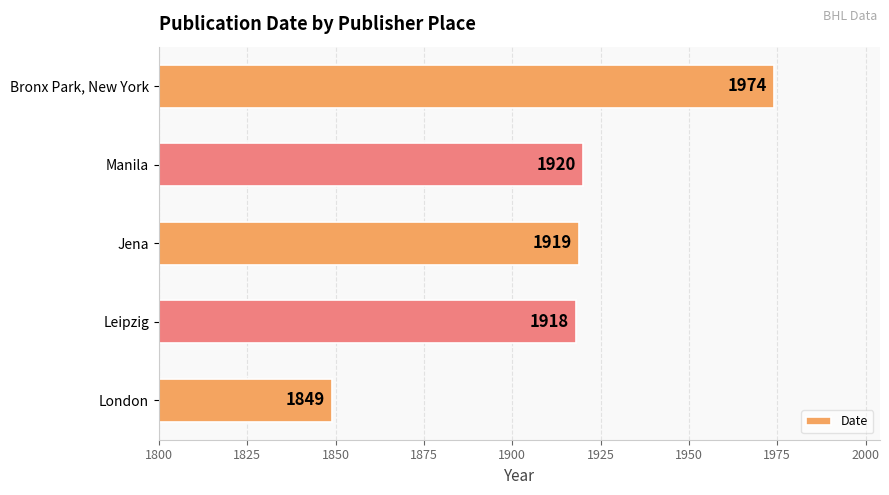

How many bars are there in total?

5